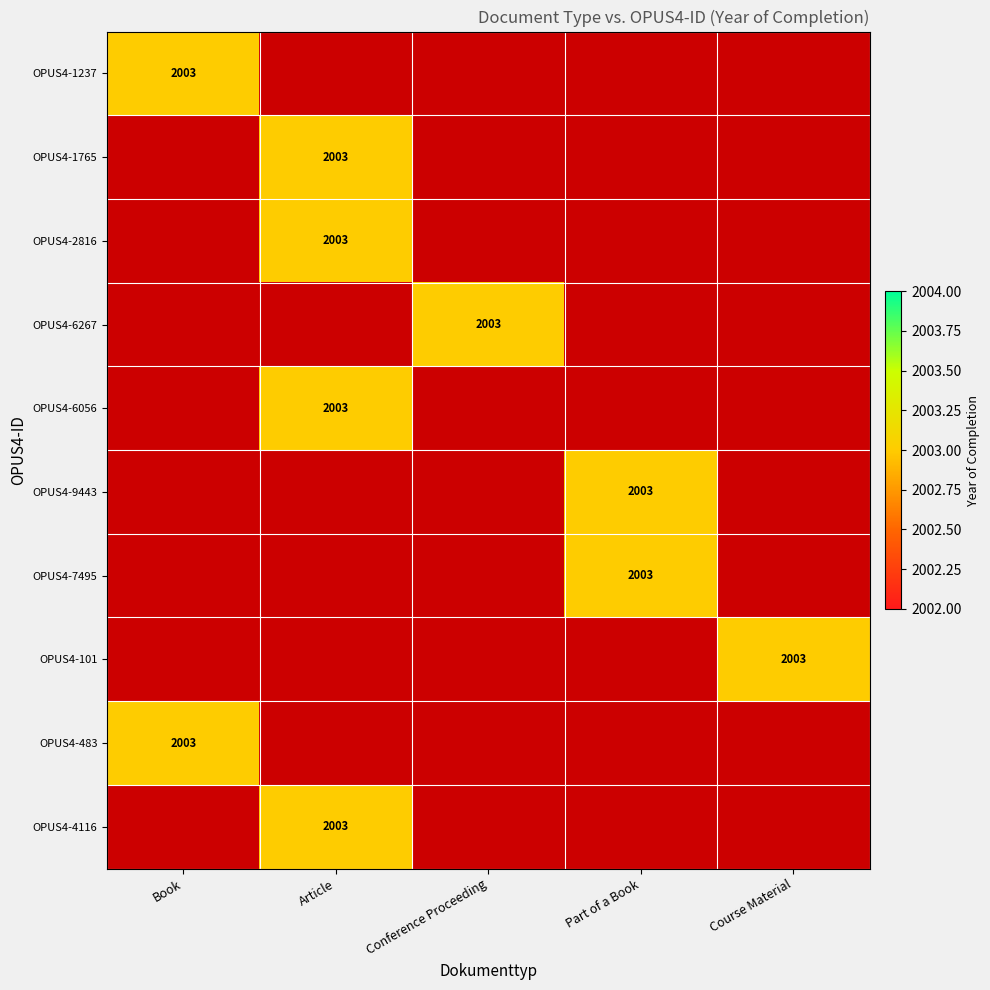

Which series has the largest total across all categories?

OPUS4-1237